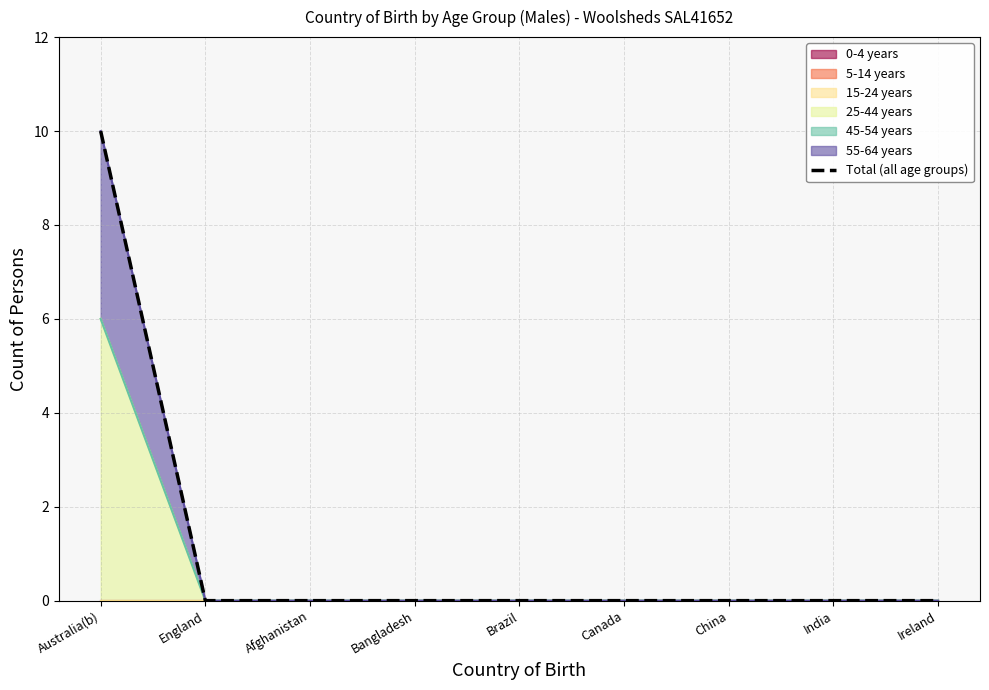

True or false: the data shows -5 at Bangladesh.

False